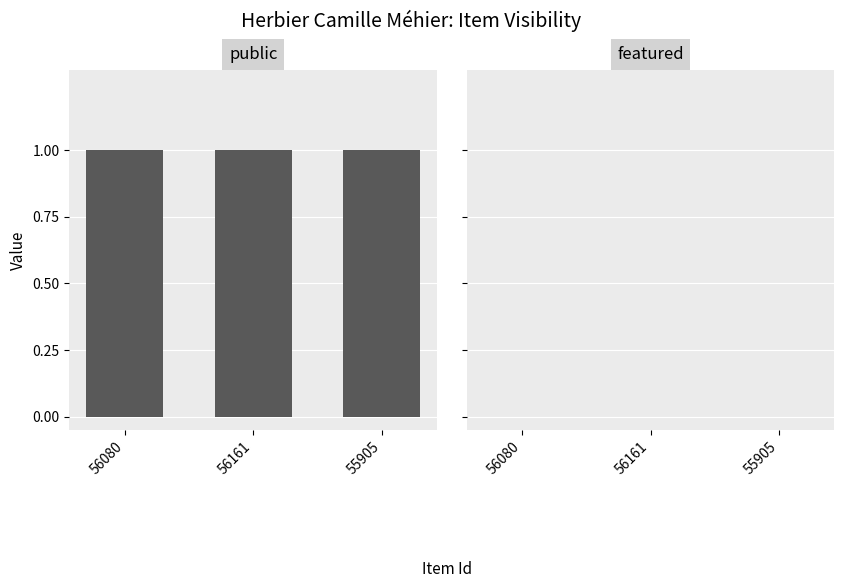

Which series has the widest spread of values?

public